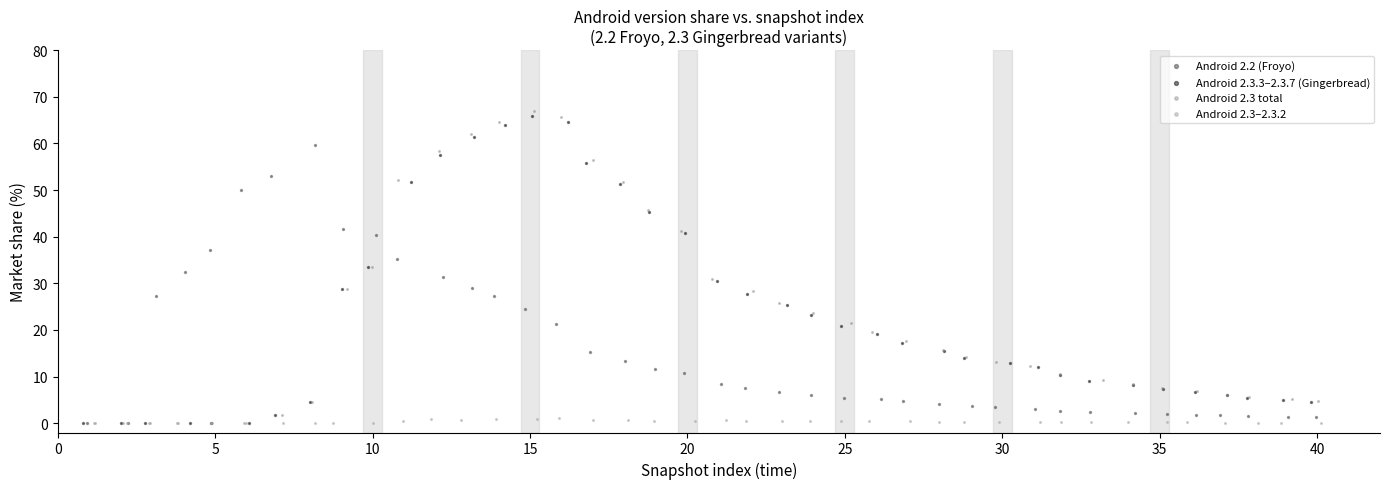

Which series has the widest spread of Y values?

Android 2.3 total